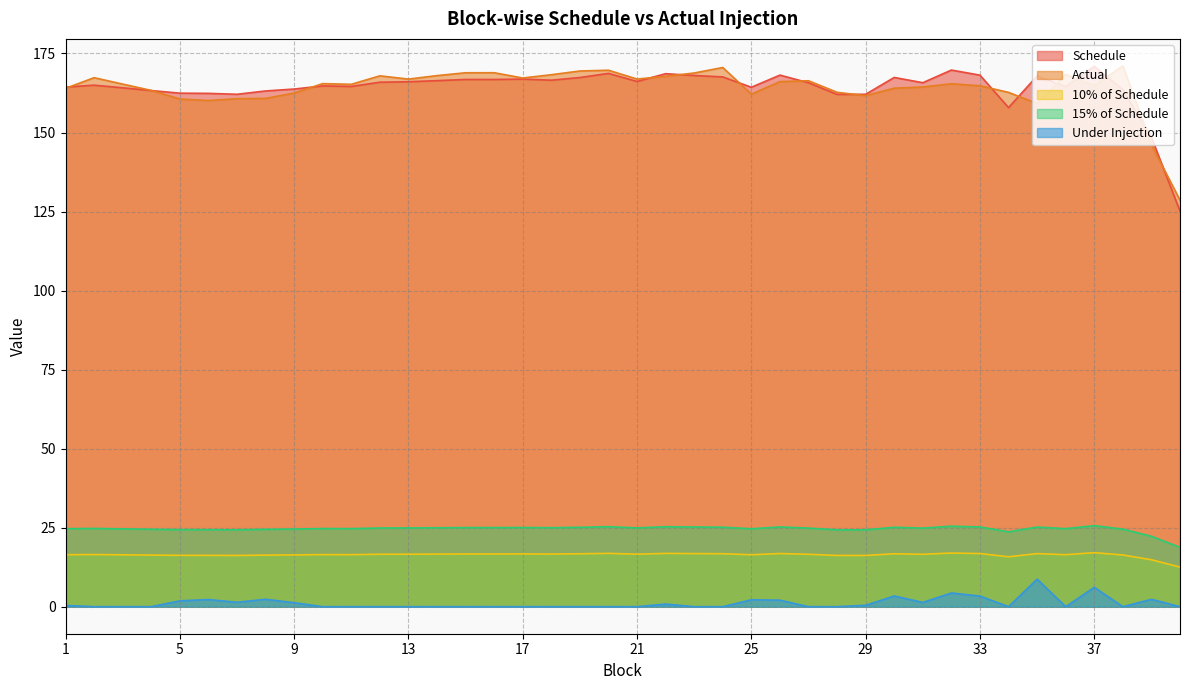

How many data points does each series have?

40